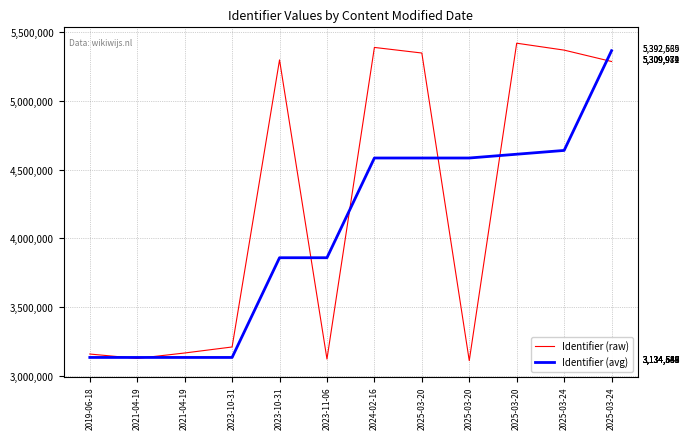

In Identifier (raw), how many points are lower than both neighbors (excluding endpoints)?

3